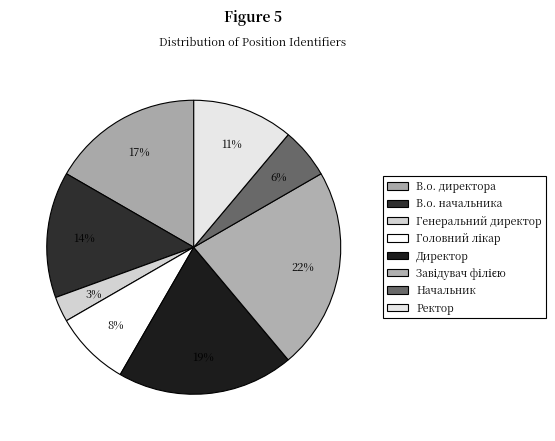

The В.о. начальника slice represents 26% of the pie. True or false?

False